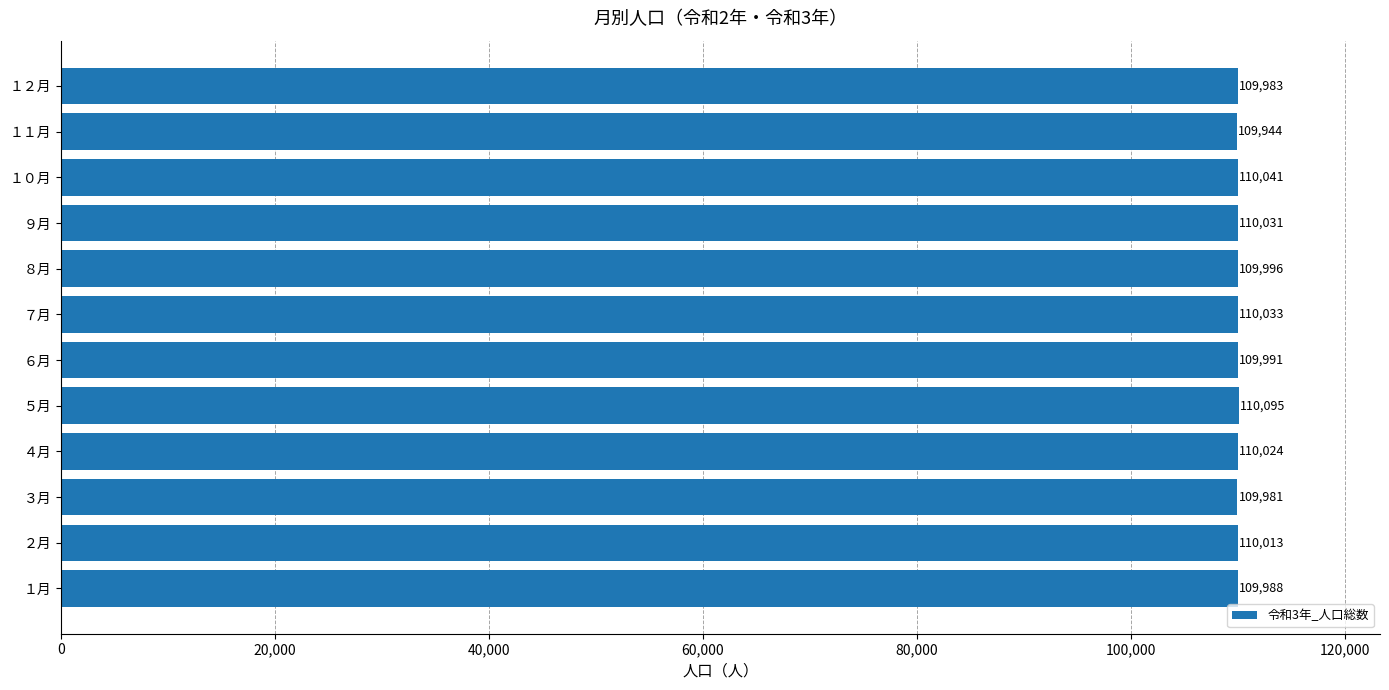

The value at １２月 is 109983. True or false?

True